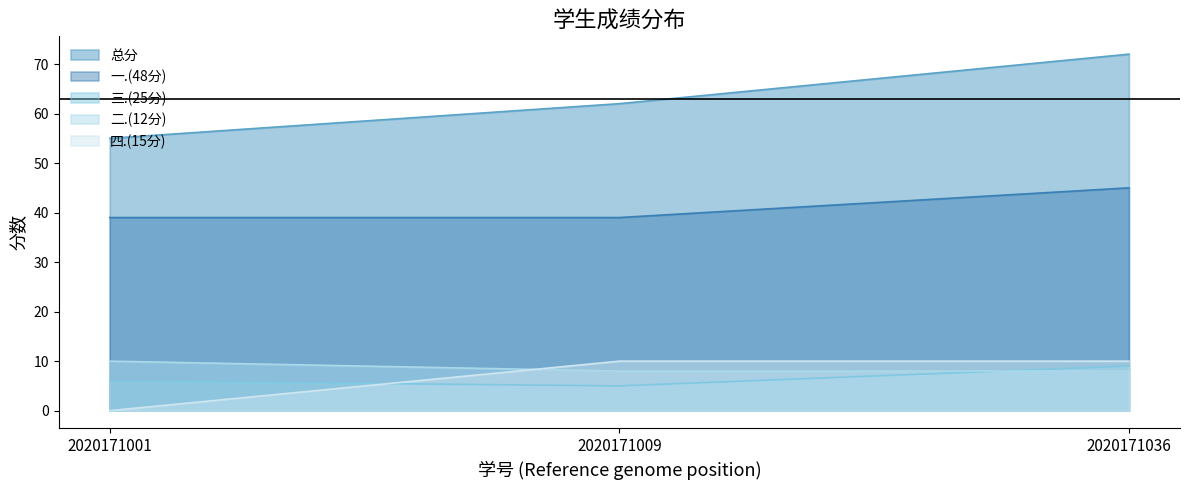

What is the approximate value of 四.(15分) at 2020171036, to the nearest 5?

10